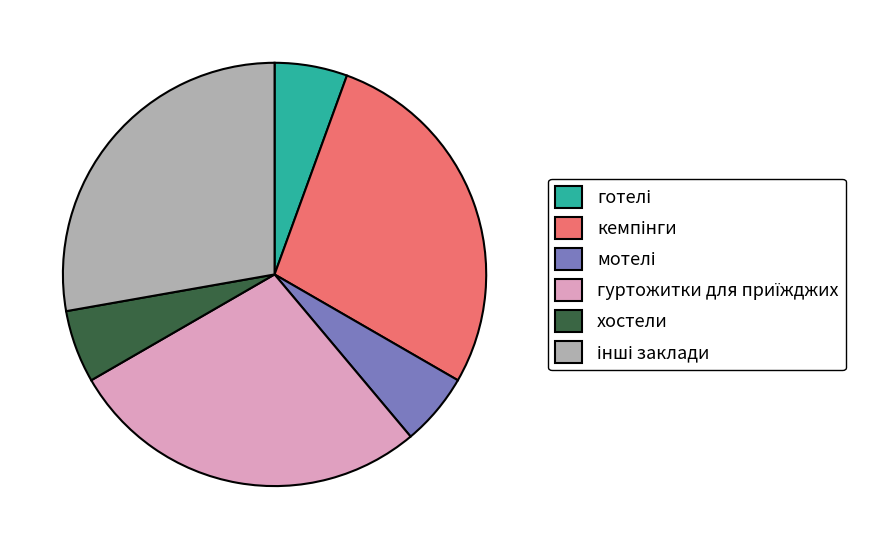

Is there any slice that represents more than half of the pie?

No